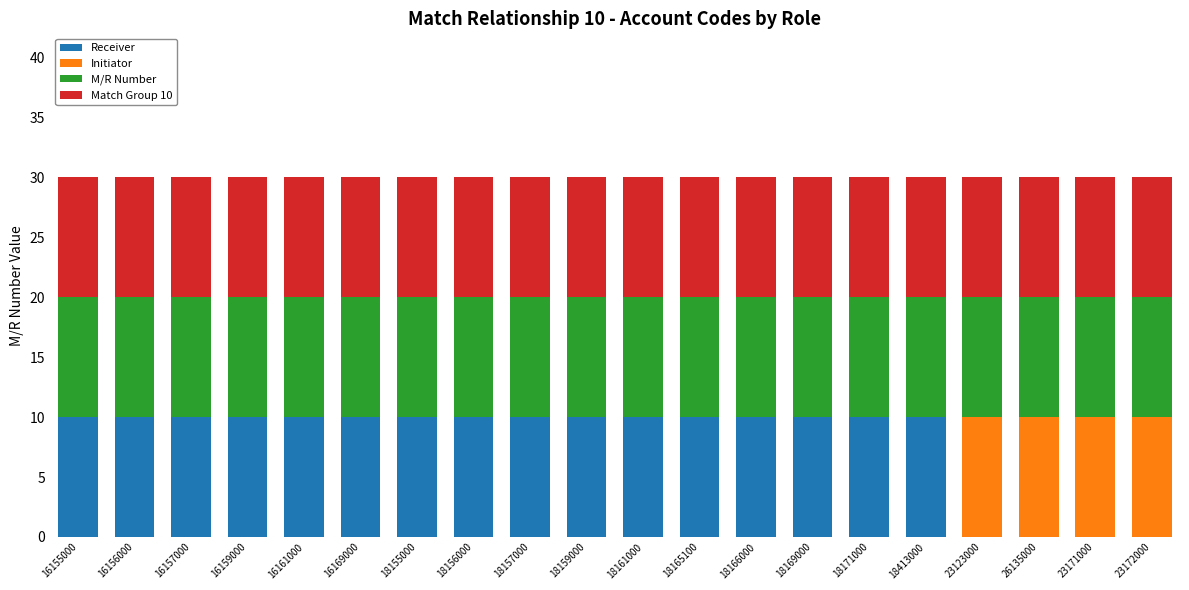

What are all the series names shown in the legend?

Receiver, Initiator, M/R Number, Match Group 10